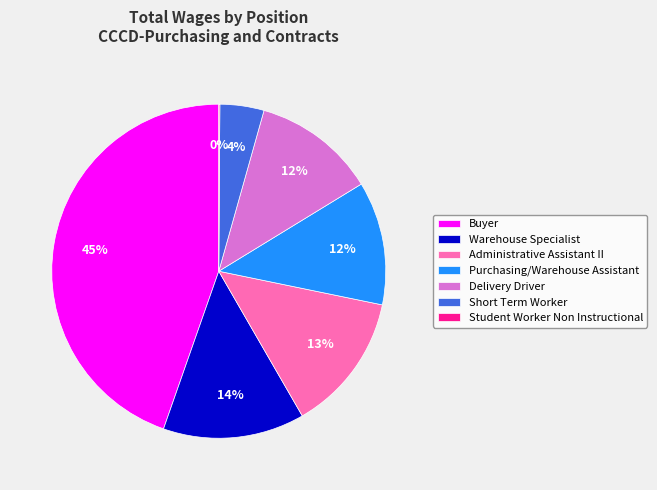

Which slice is the largest?

Buyer